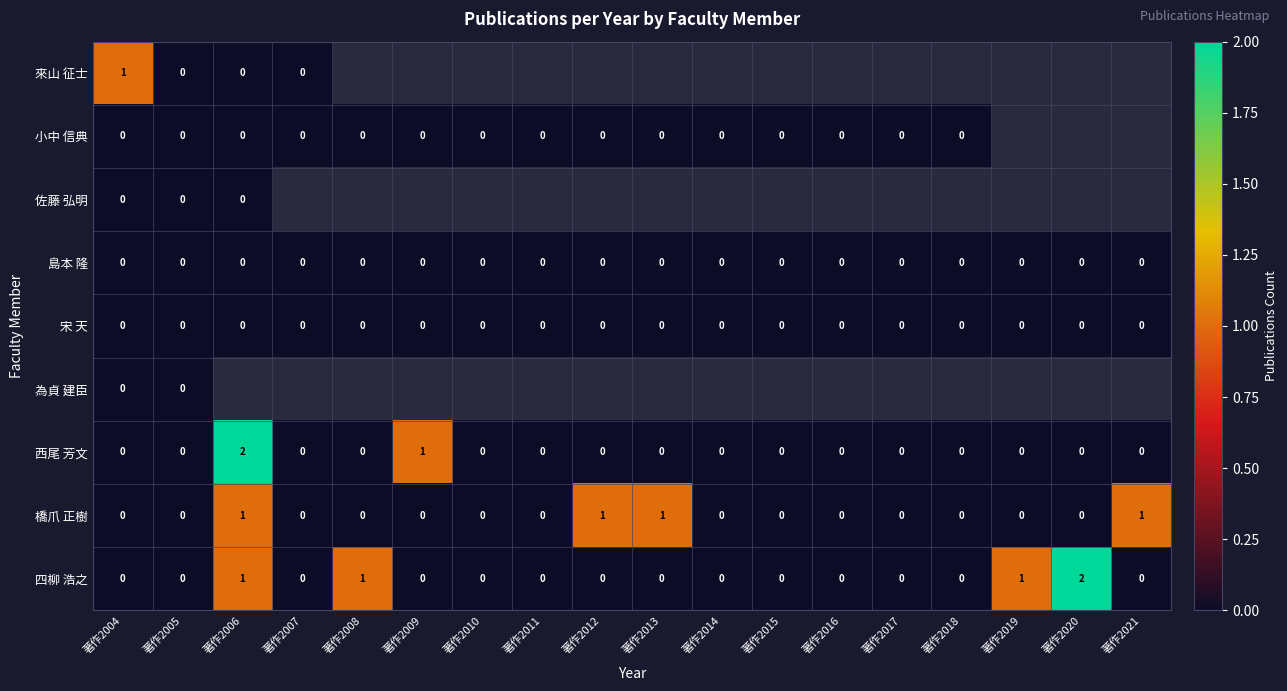

Count the number of categories in the chart.

18